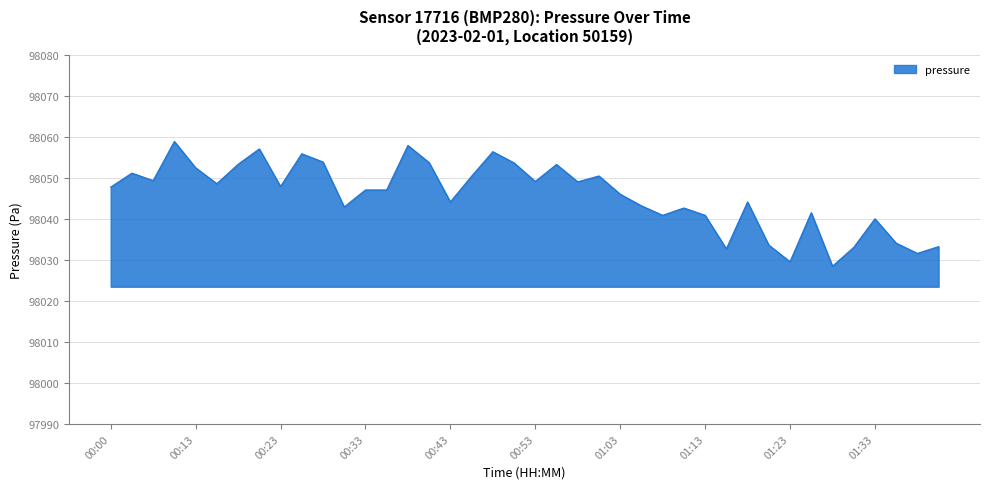

What is the maximum value shown in the chart?

98058.9